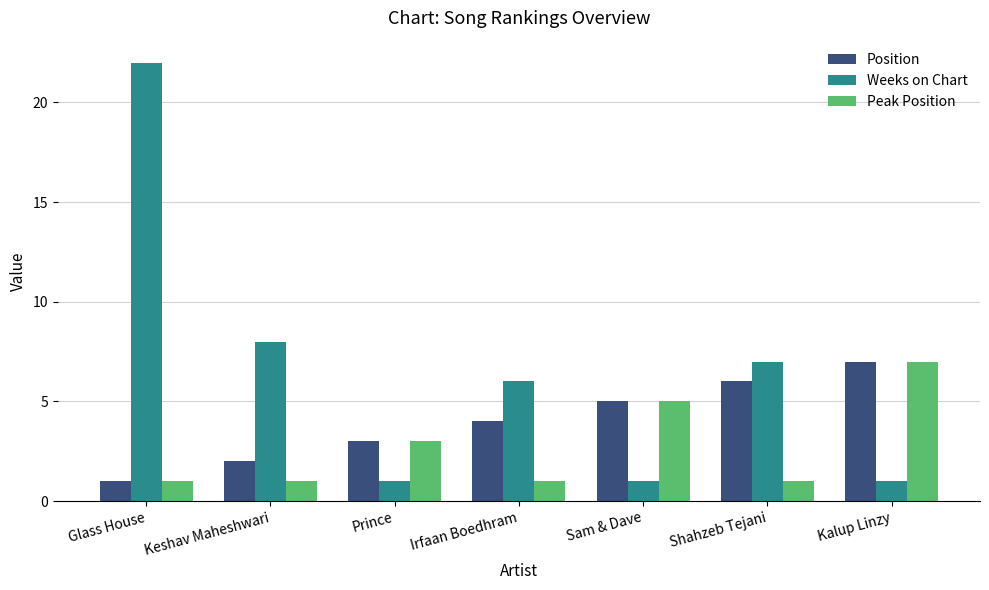

What is the lowest value of the Peak Position series?

1